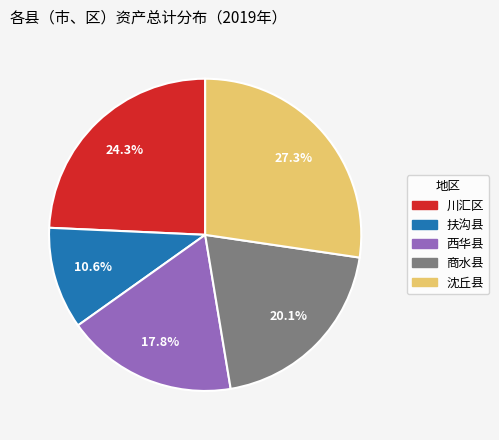

What percentage is the 西华县 slice, to the nearest percent?

18%